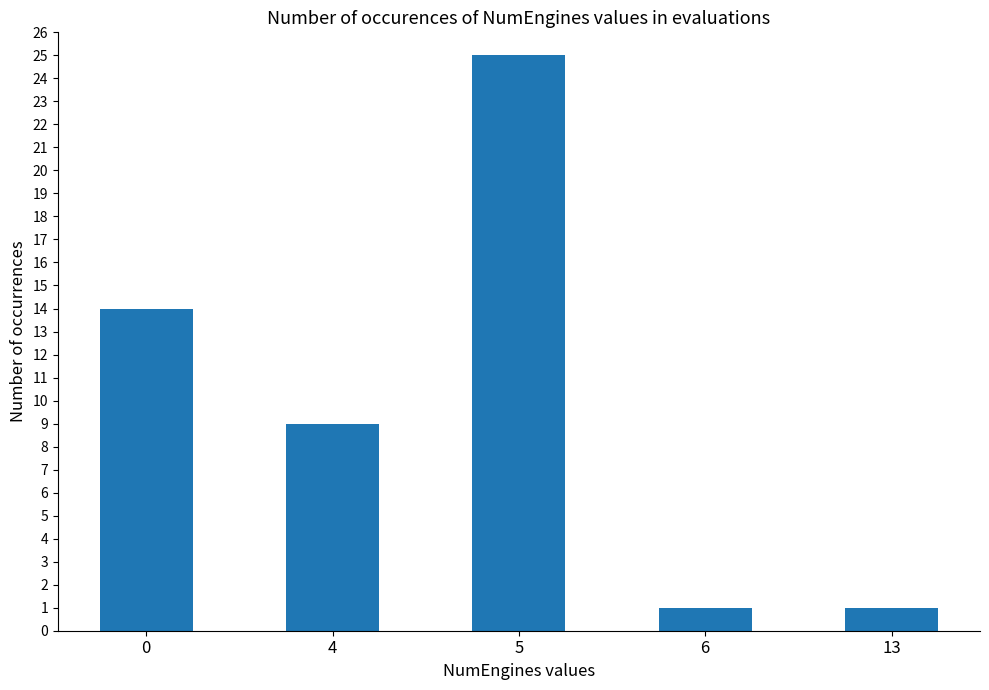

Reading left to right, list all the values displayed in this chart.

14	9	25	1	1